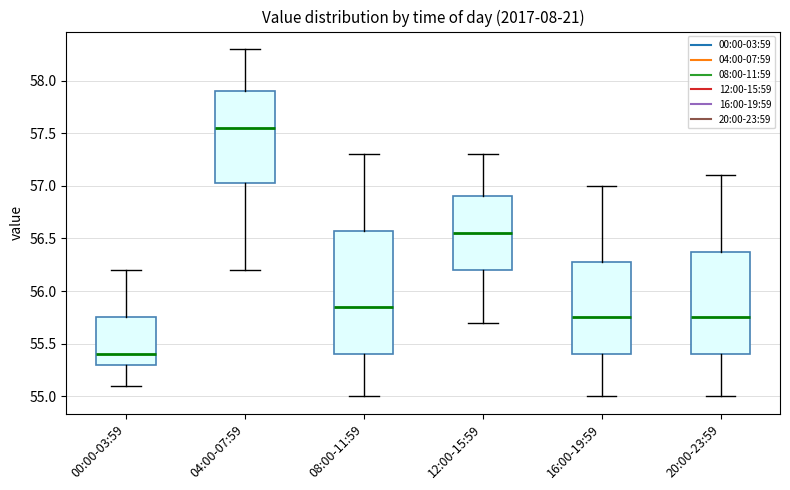

Which box is the tallest, from its lower edge to its upper edge?

08:00-11:59